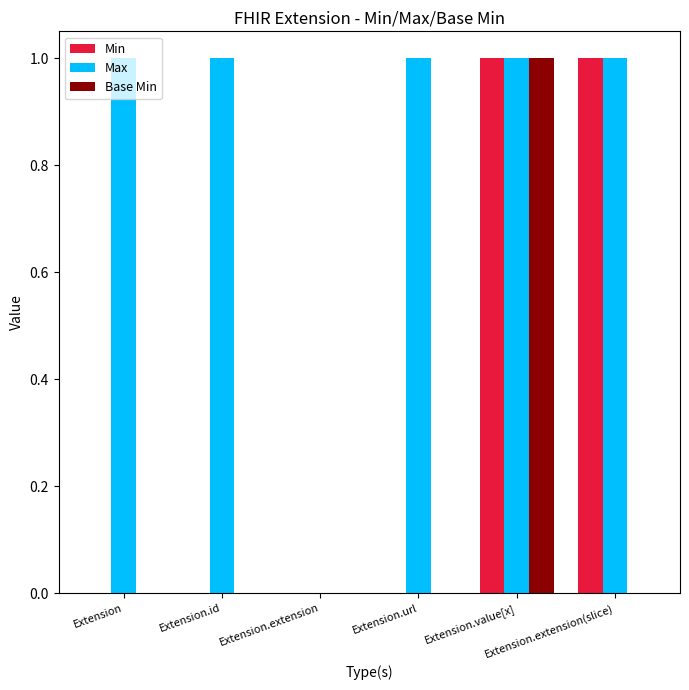

Reading left to right, extract all data points from this chart.

Min: Extension=0	Extension.id=0	Extension.extension=0	Extension.url=0	Extension.value[x]=1	Extension.extension(slice)=1
Max: Extension=1	Extension.id=1	Extension.extension=0	Extension.url=1	Extension.value[x]=1	Extension.extension(slice)=1
Base Min: Extension=0	Extension.id=0	Extension.extension=0	Extension.url=0	Extension.value[x]=1	Extension.extension(slice)=0